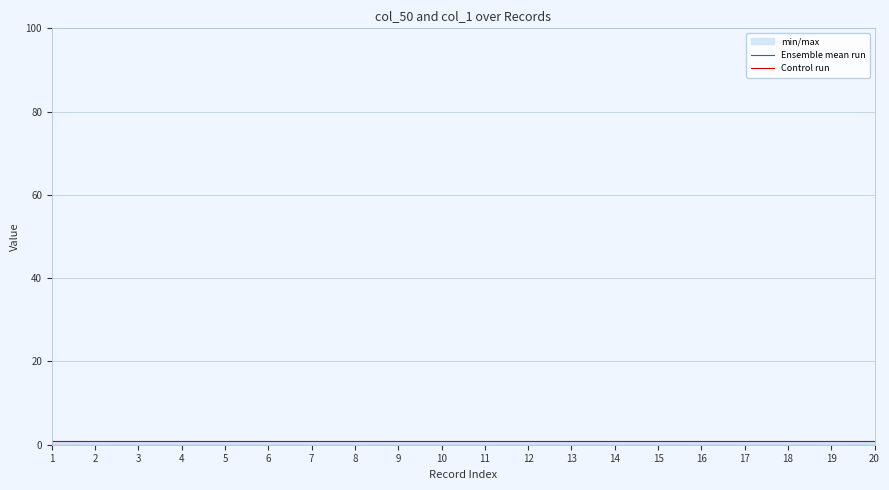

Rank the series by their average value, from lowest to highest.

Ensemble mean run, Control run